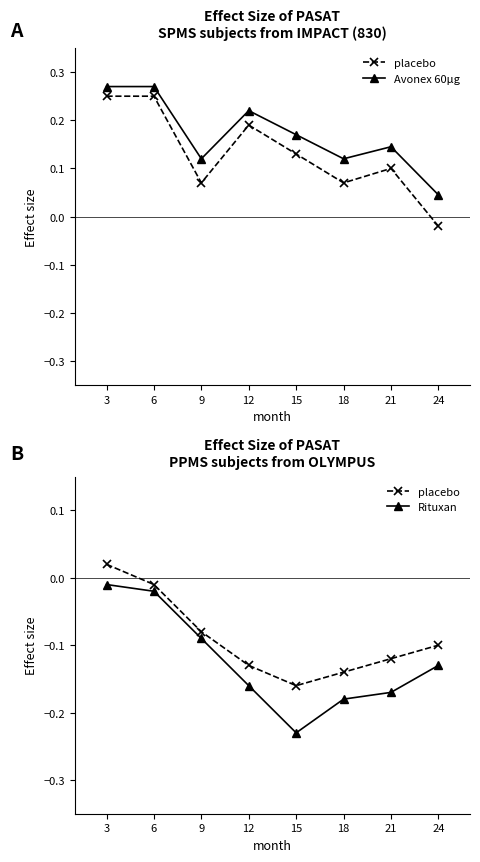

True or false: Rituxan has a value of -0.0 at 3.

True